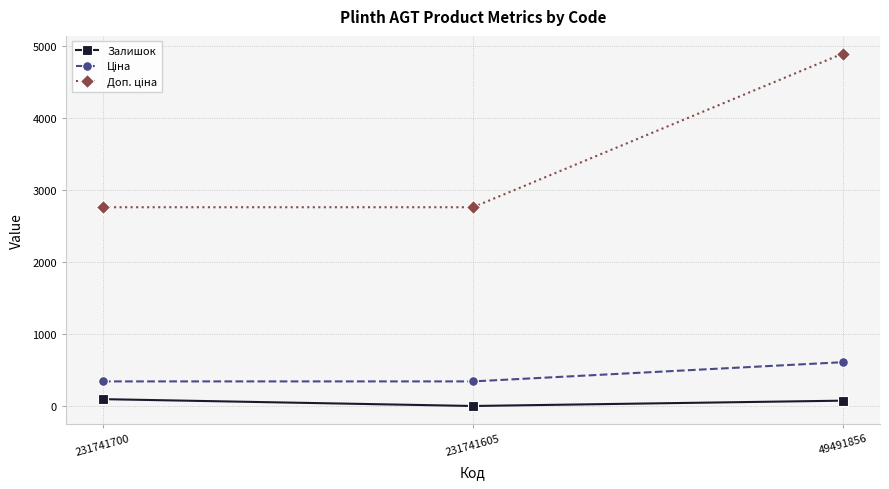

At how many categories does at least one series exceed 1351?

3